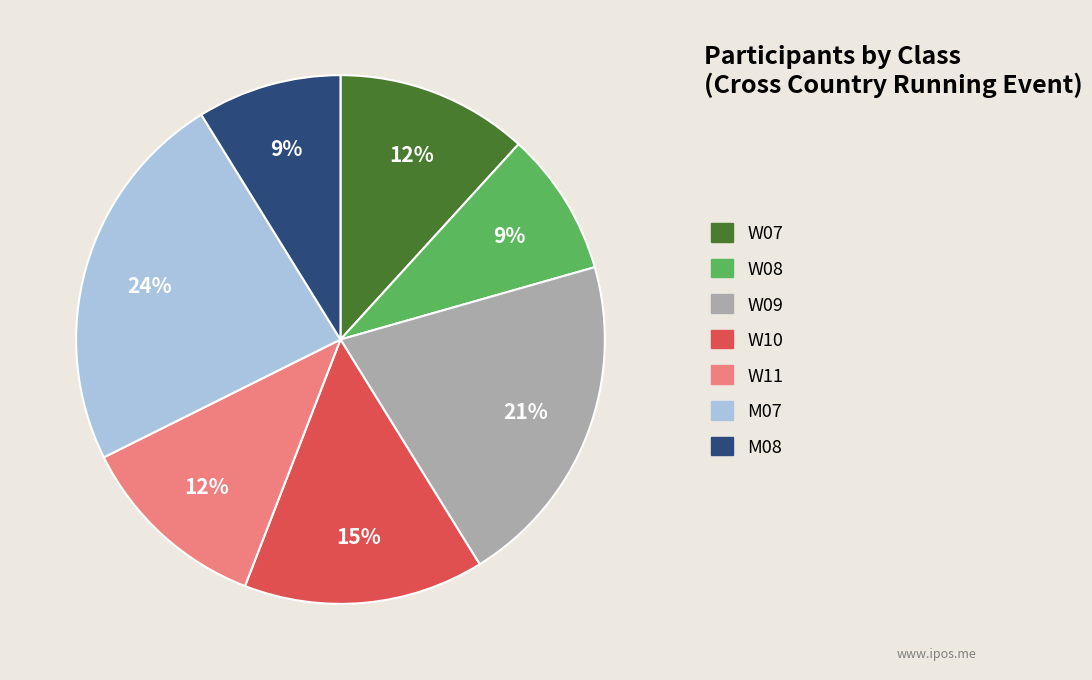

Do W11 and M07 together represent more than half of the pie?

No